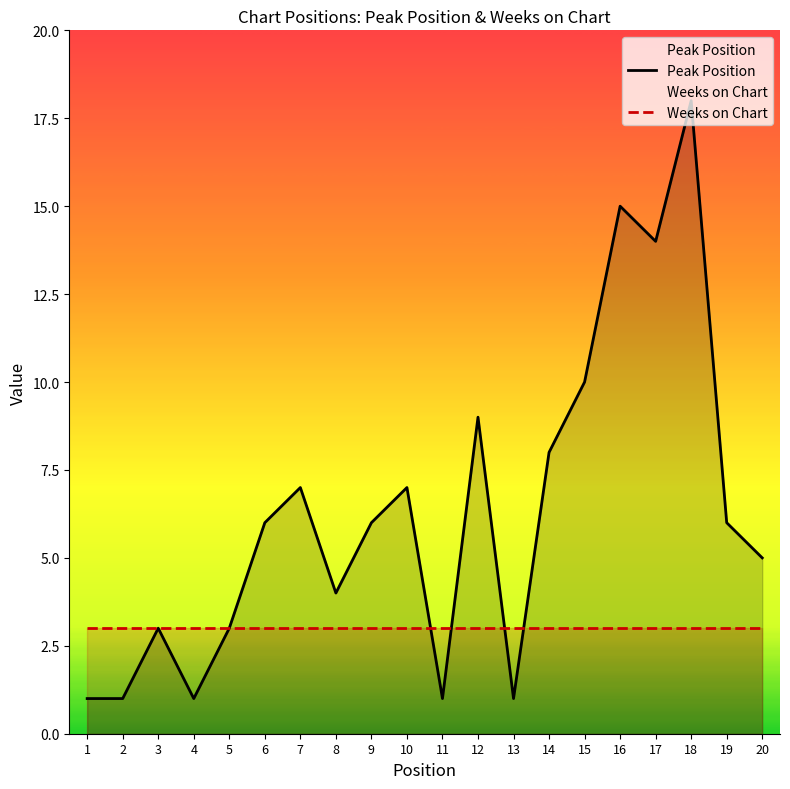

Reading right to left, extract all data points from this chart.

Peak Position: 20=5	19=6	18=18	17=14	16=15	15=10	14=8	13=1	12=9	11=1	10=7	9=6	8=4	7=7	6=6	5=3	4=1	3=3	2=1	1=1
Weeks on Chart: 20=3	19=3	18=3	17=3	16=3	15=3	14=3	13=3	12=3	11=3	10=3	9=3	8=3	7=3	6=3	5=3	4=3	3=3	2=3	1=3